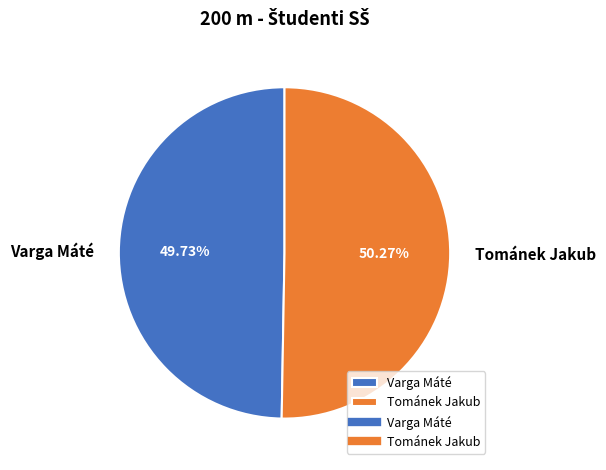

What is the ratio of the value at Varga Máté to the value at Tománek Jakub?

1.0